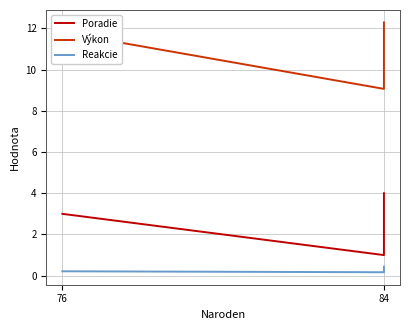

How many values in the Výkon series exceed 11?

2